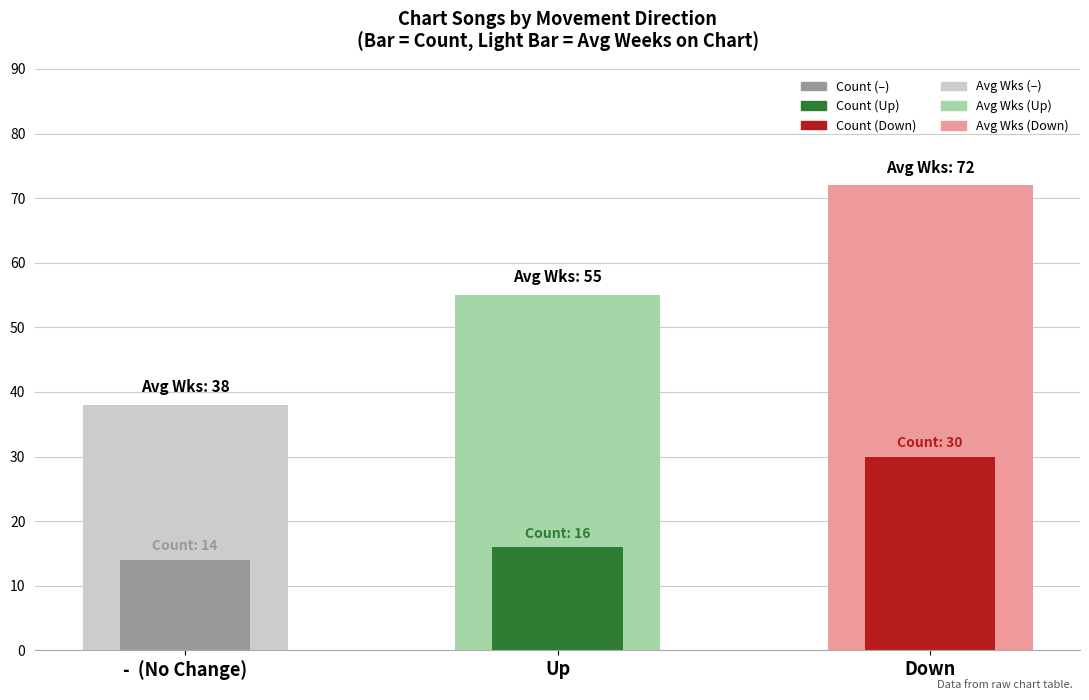

How many series are shown in this chart?

6